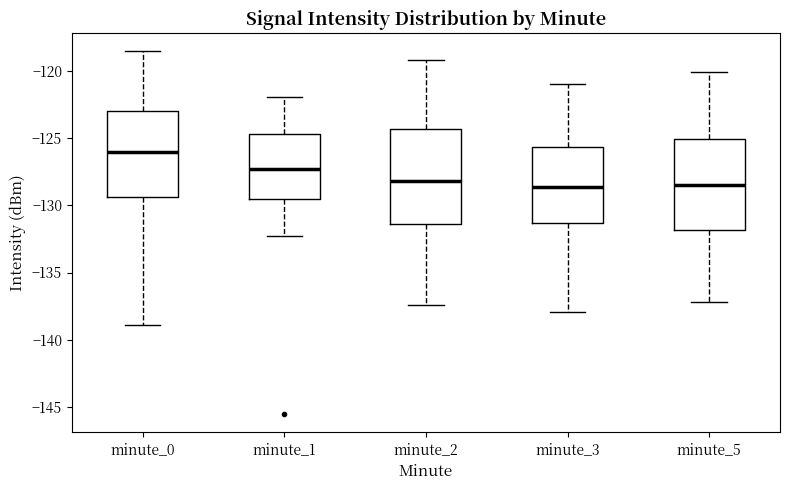

Reading left to right, read every box against the y-axis: the position of its median line, the range the box covers, and the ends of its whiskers. The values are not printed on the chart, so give them approximately, as read against the axis.

minute_0: median -126.0, box -129.5 to -123.0, whiskers -139.0 to -118.5
minute_1: median -127.5, box -129.5 to -124.5, whiskers -132.5 to -122.0
minute_2: median -128.0, box -131.5 to -124.5, whiskers -137.5 to -119.0
minute_3: median -128.5, box -131.5 to -125.5, whiskers -138.0 to -121.0
minute_5: median -128.5, box -132.0 to -125.0, whiskers -137.0 to -120.0